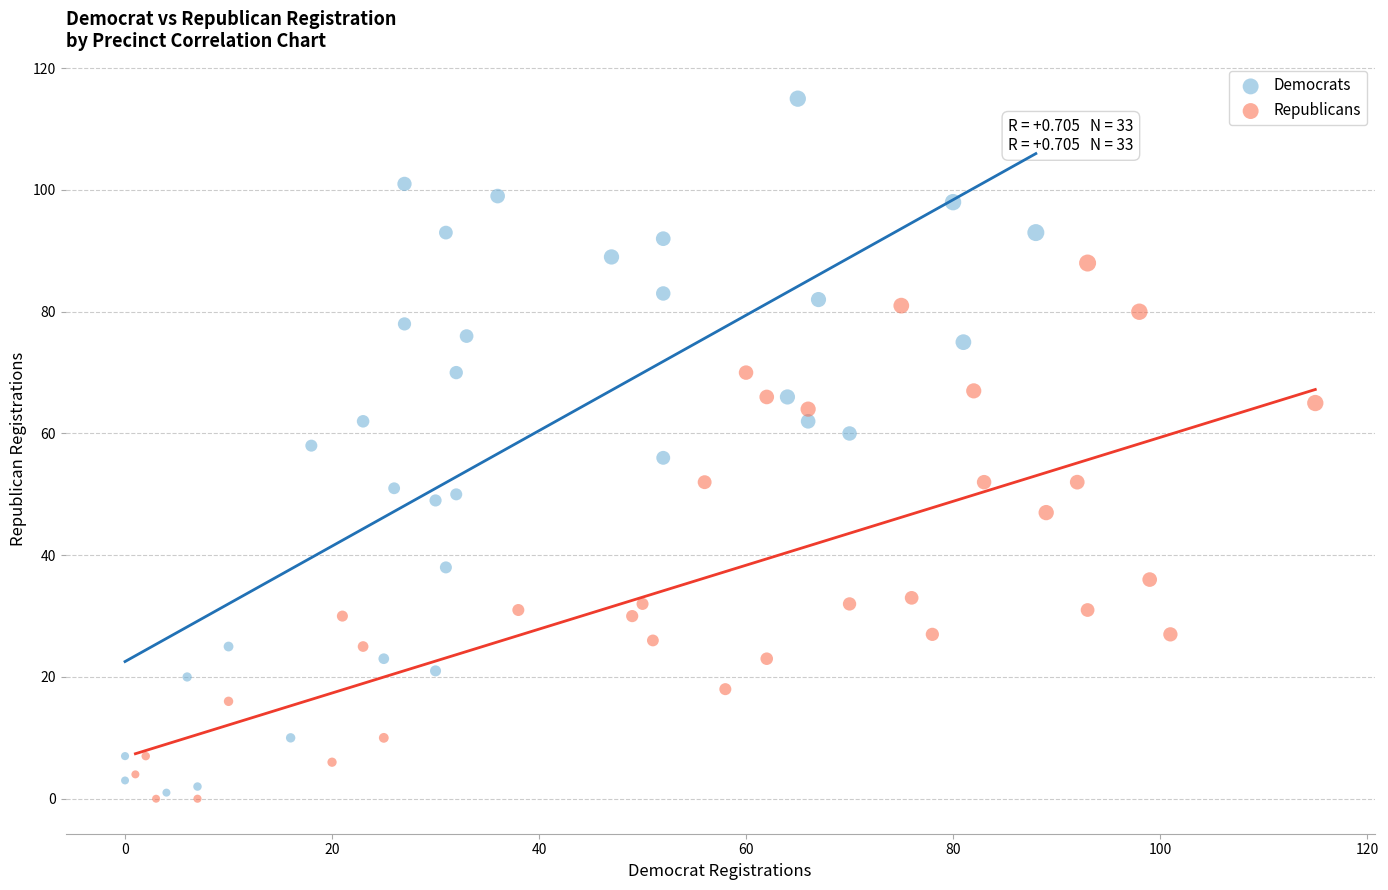

Which series has the widest spread of Y values?

Democrats